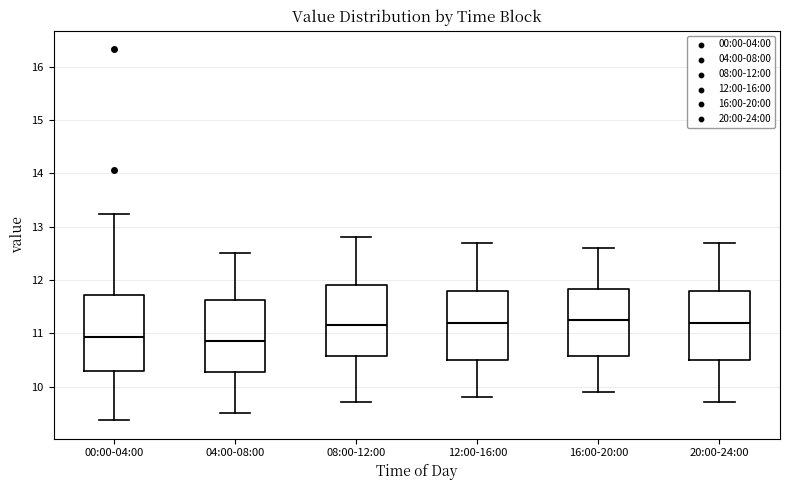

Where is the lower edge of the box for 12:00-16:00 on the y-axis? The values are not printed on the chart, so give them approximately, as read against the axis.

10.5